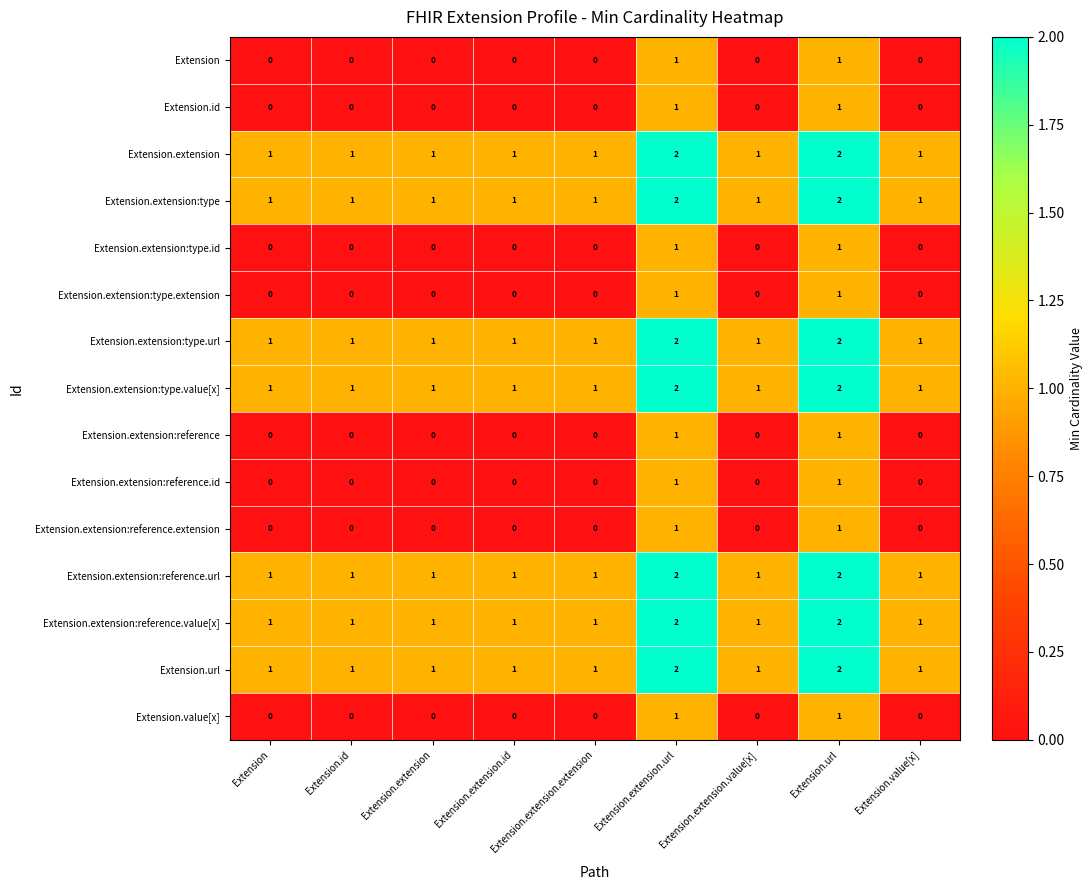

The value of Extension.url at Extension.url is 1. True or false?

False